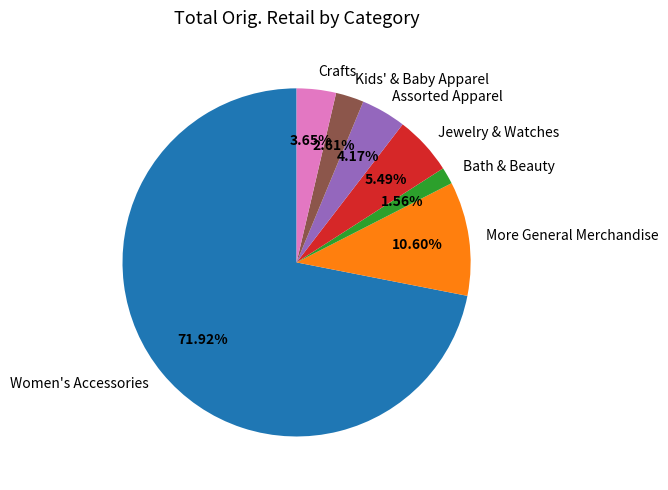

Which slice is the smallest?

Bath & Beauty